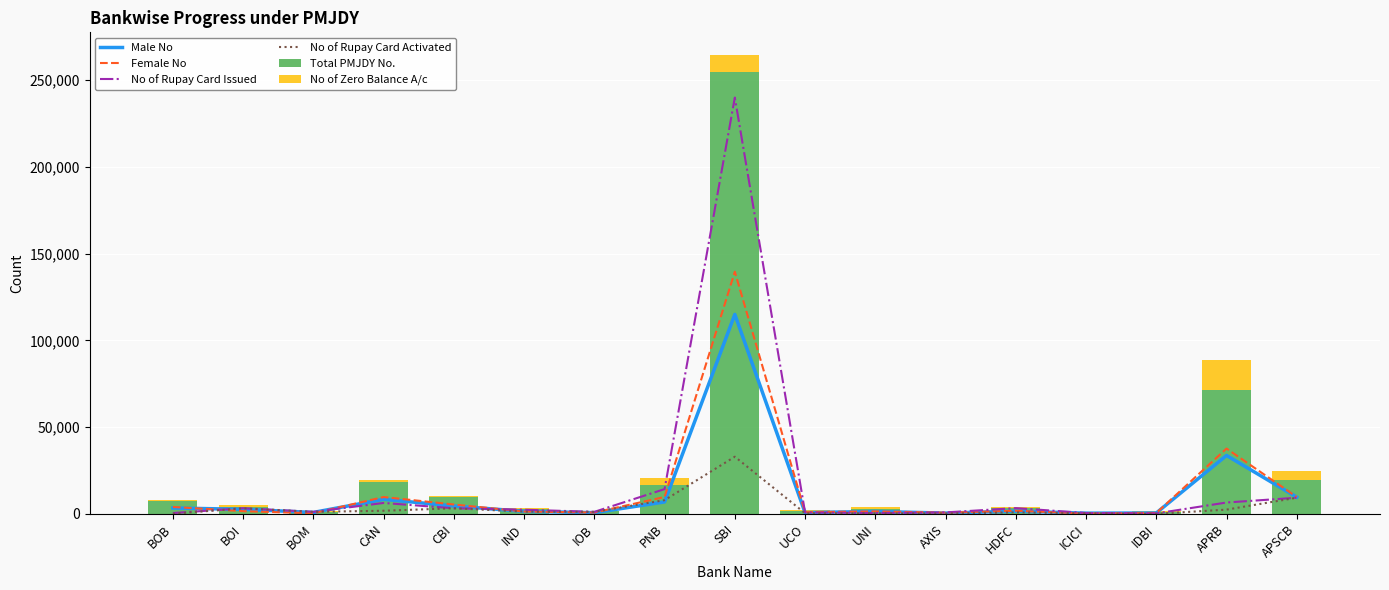

What is the smallest value displayed?

21